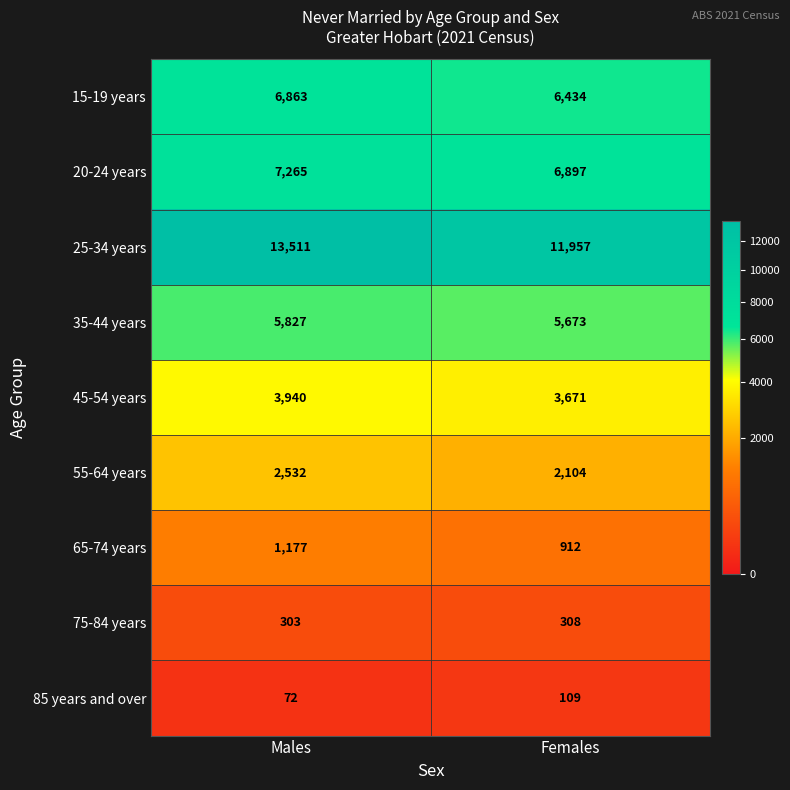

What is the sum of the 45-54 years values at Males and Females?

7611